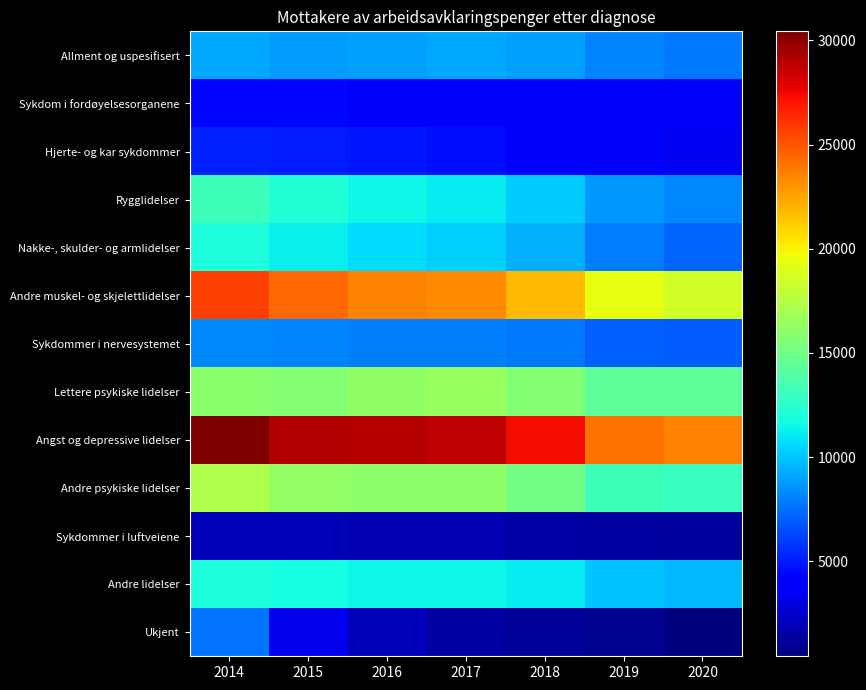

Which category has the highest value across all series?

2014